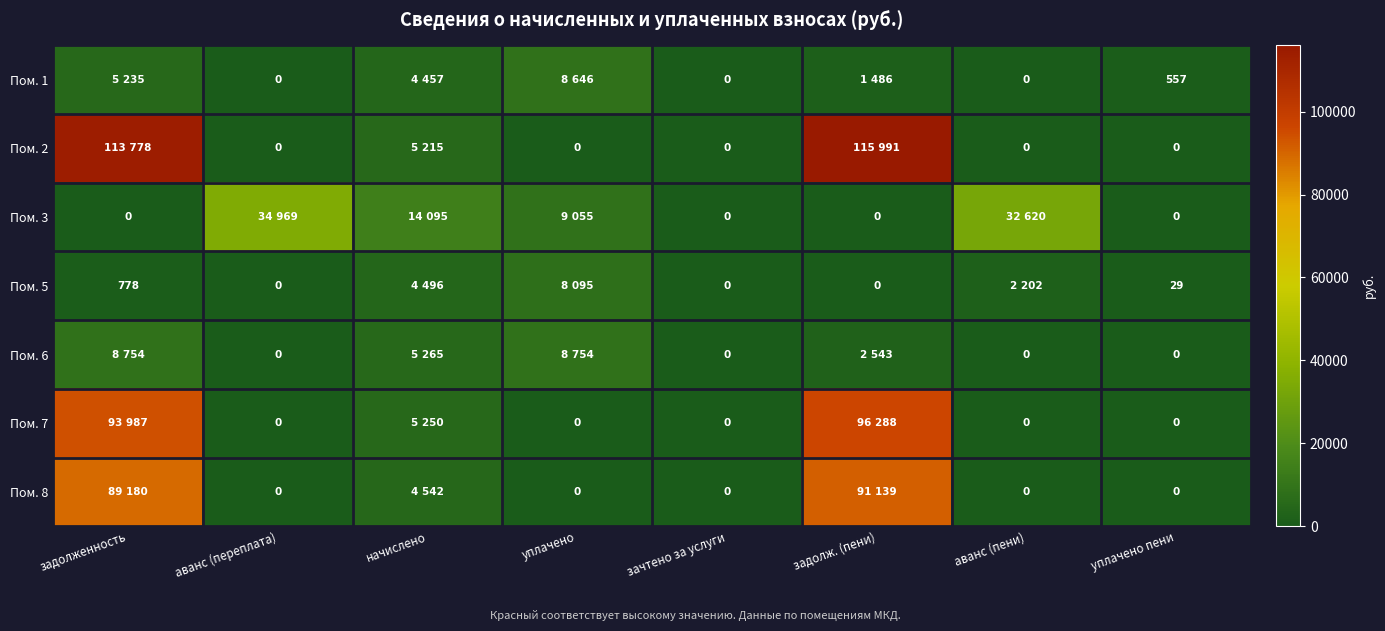

True or false: Пом. 8 has a value of 4541.8 at начислено.

True